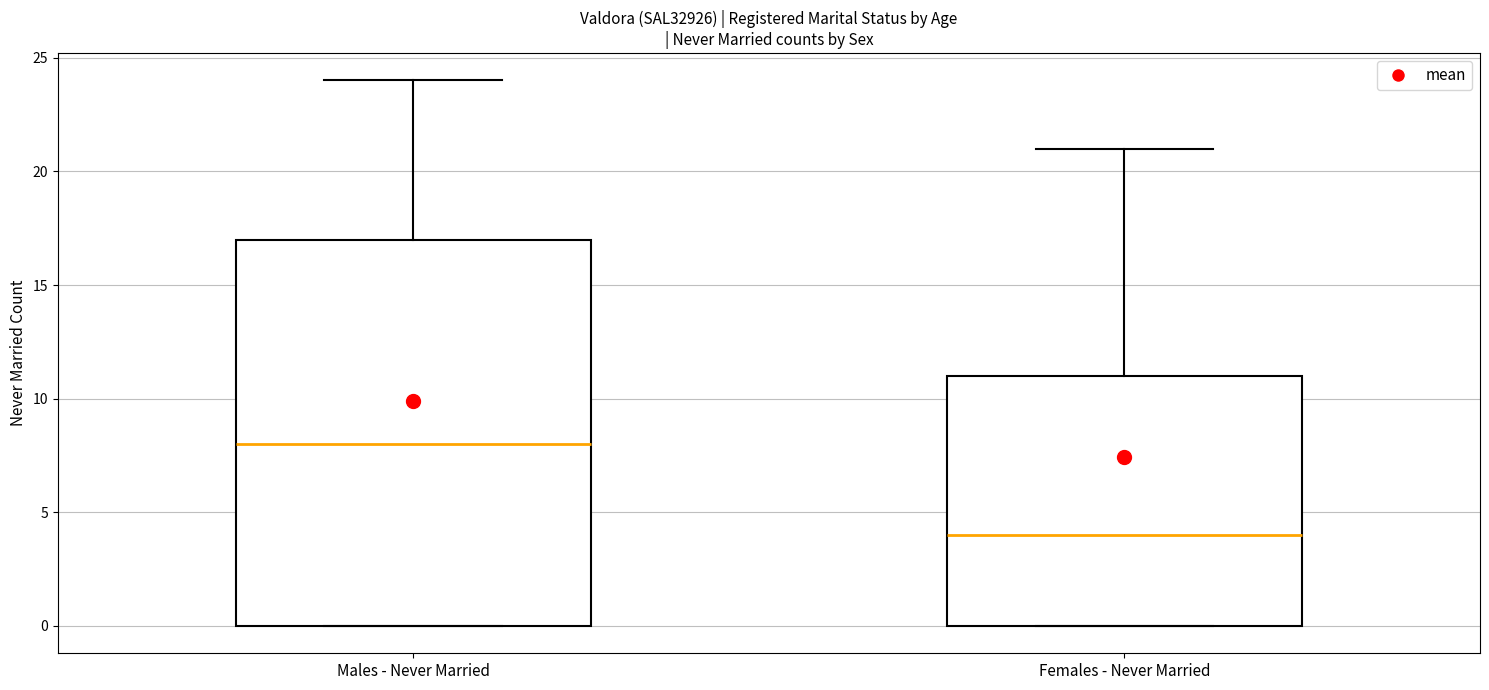

Where does the upper whisker of the box for Males - Never Married end on the y-axis? The values are not printed on the chart, so give them approximately, as read against the axis.

24